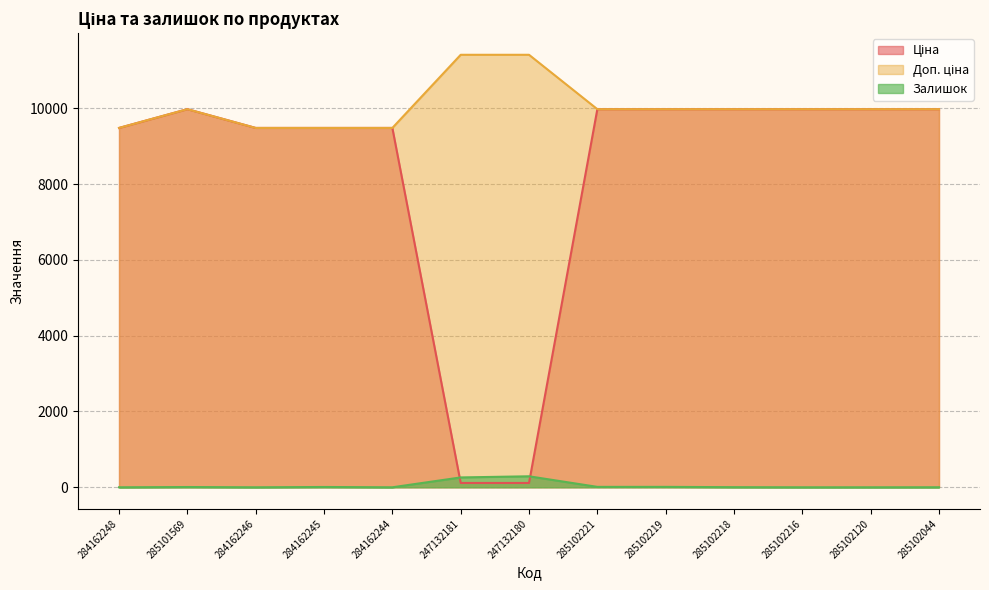

Does the chart display data point markers on the line(s)?

No